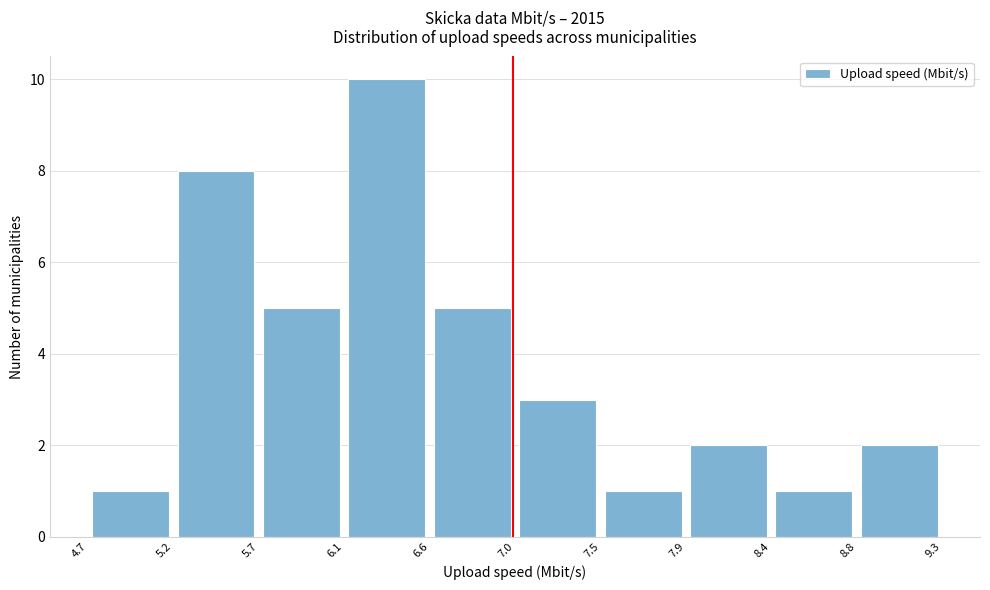

Reading left to right, list every bar in this chart as the range it spans on the x-axis followed by its height. The values are not printed on the chart, so give them approximately, as read against the axis.

4.7 to 5.2: 1
5.2 to 5.7: 8
5.7 to 6.1: 5
6.1 to 6.6: 10
6.6 to 7.0: 5
7.0 to 7.5: 3
7.5 to 7.9: 1
7.9 to 8.4: 2
8.4 to 8.8: 1
8.8 to 9.3: 2